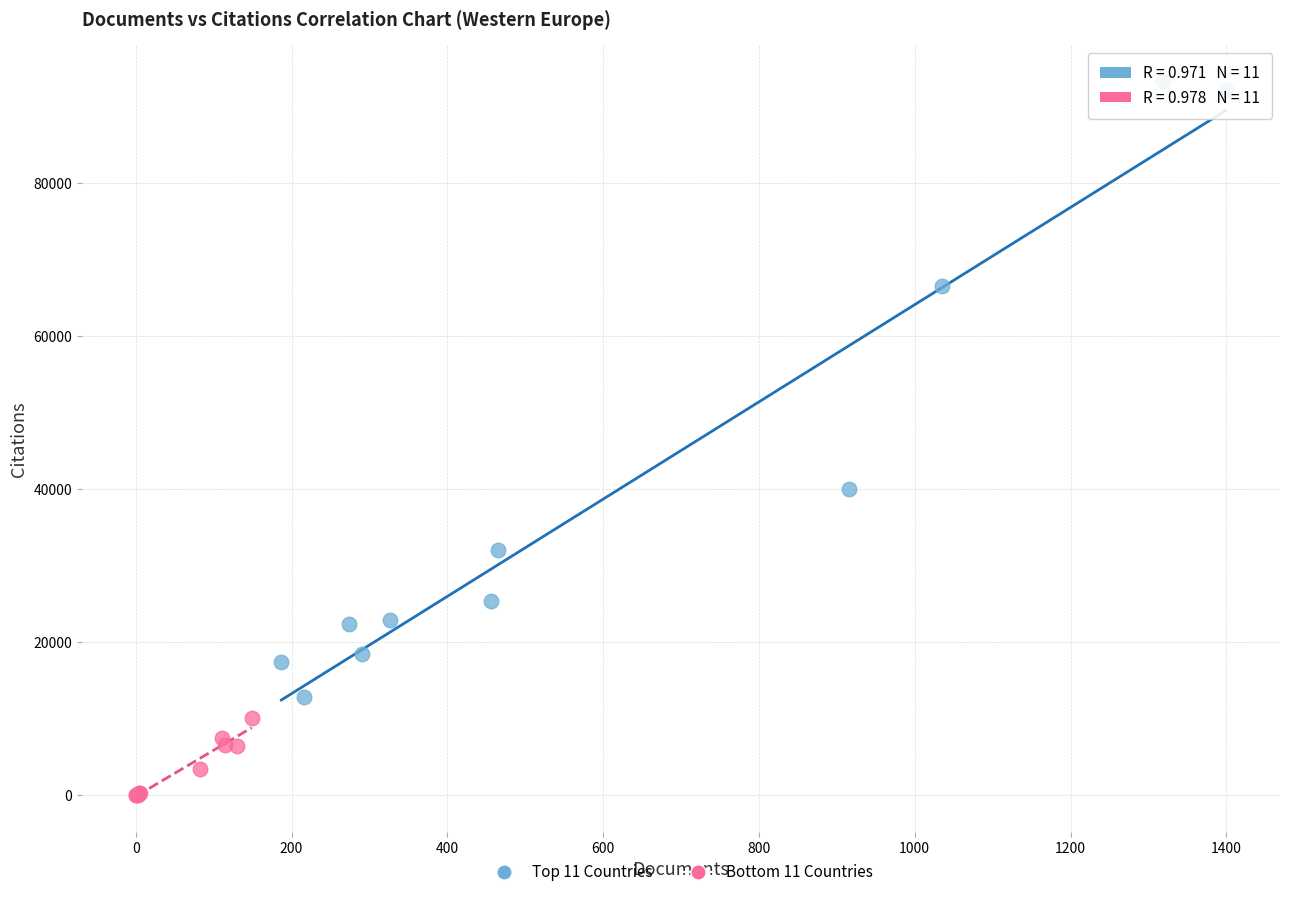

What are all the series names shown in the legend?

Top 11 Countries, Bottom 11 Countries